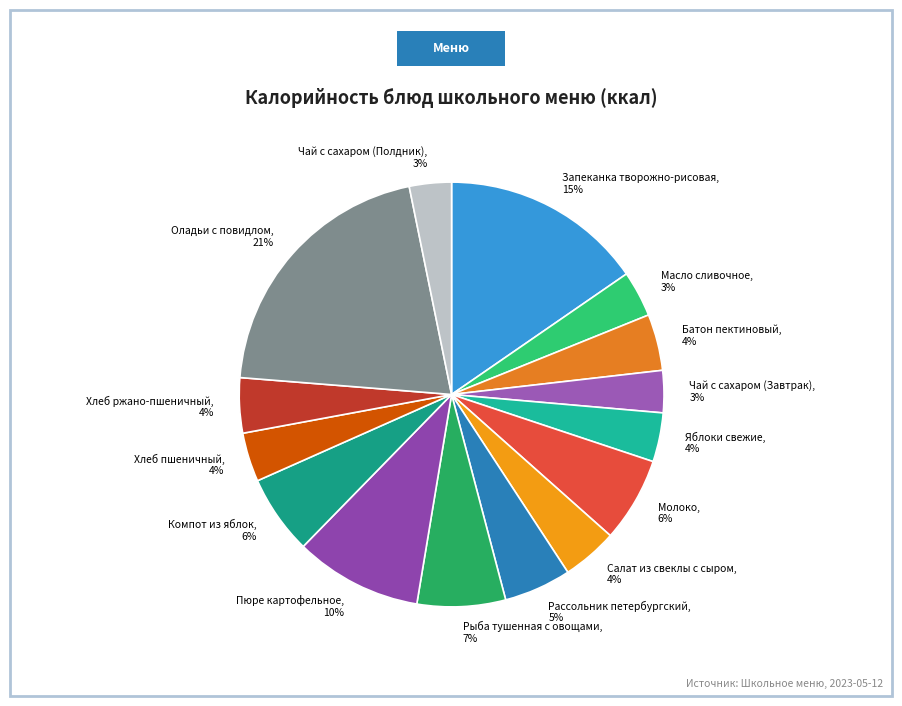

Is Компот из яблок the majority of the pie?

No